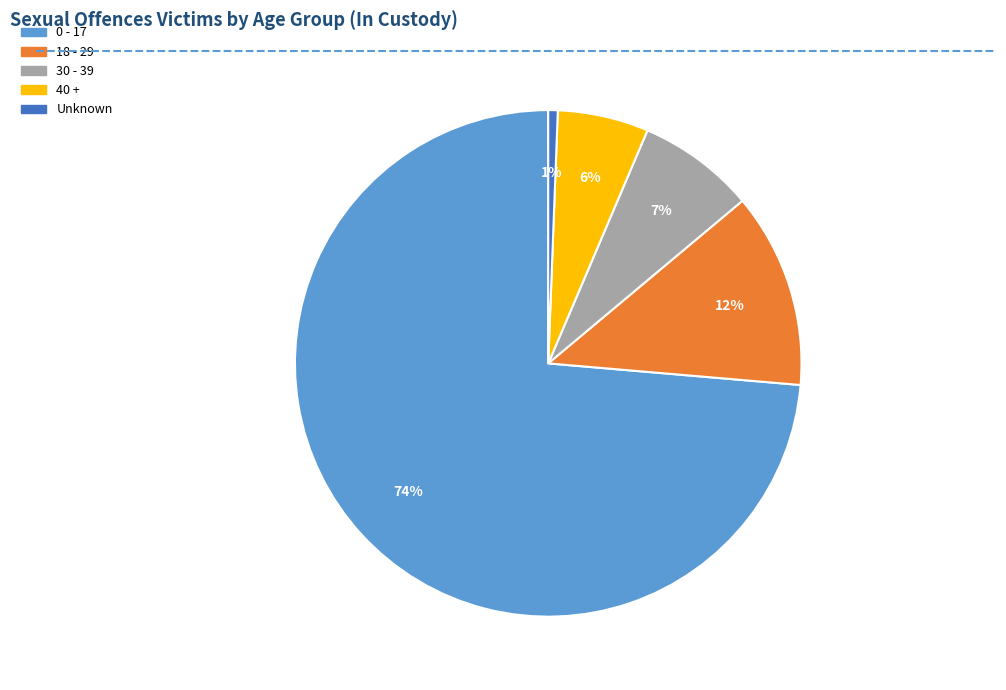

Which category has the smallest portion of the pie?

Unknown